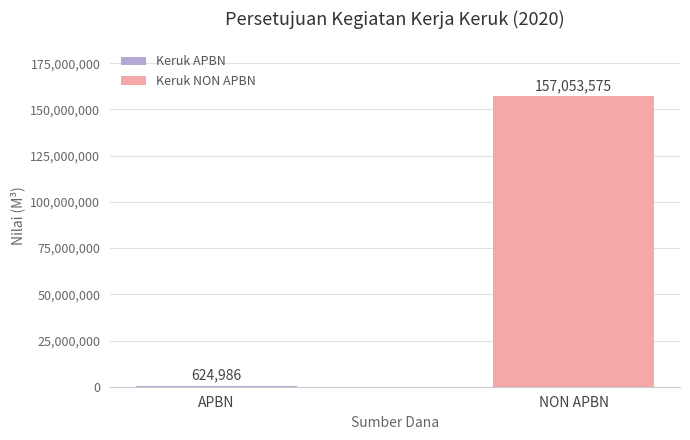

Between NON APBN and APBN, which is larger?

NON APBN